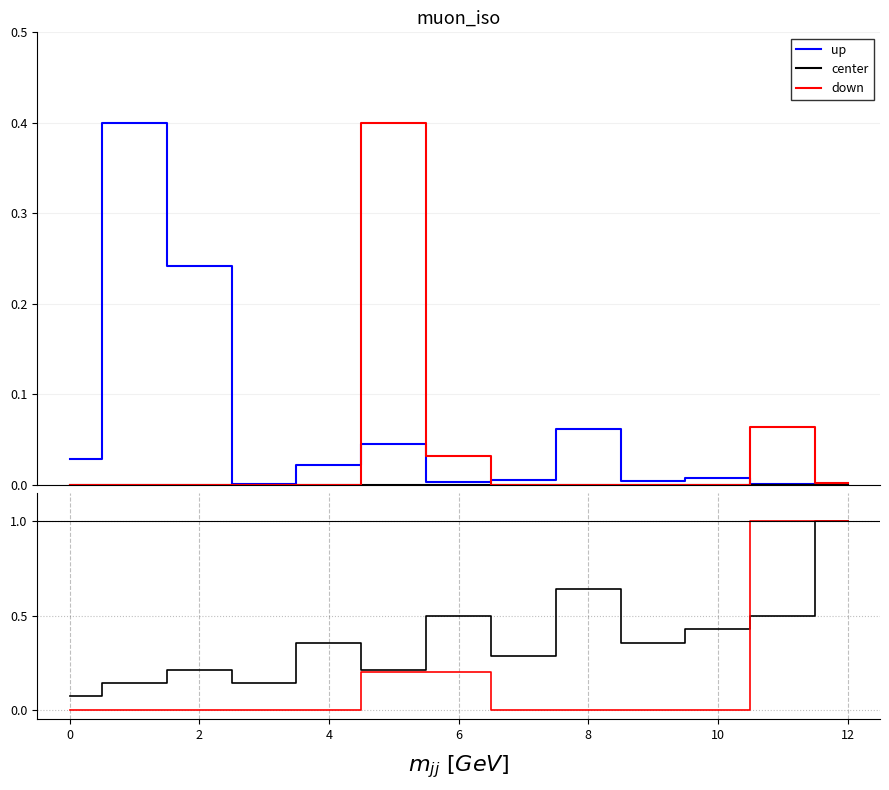

What is the sum of all center values?

4.9